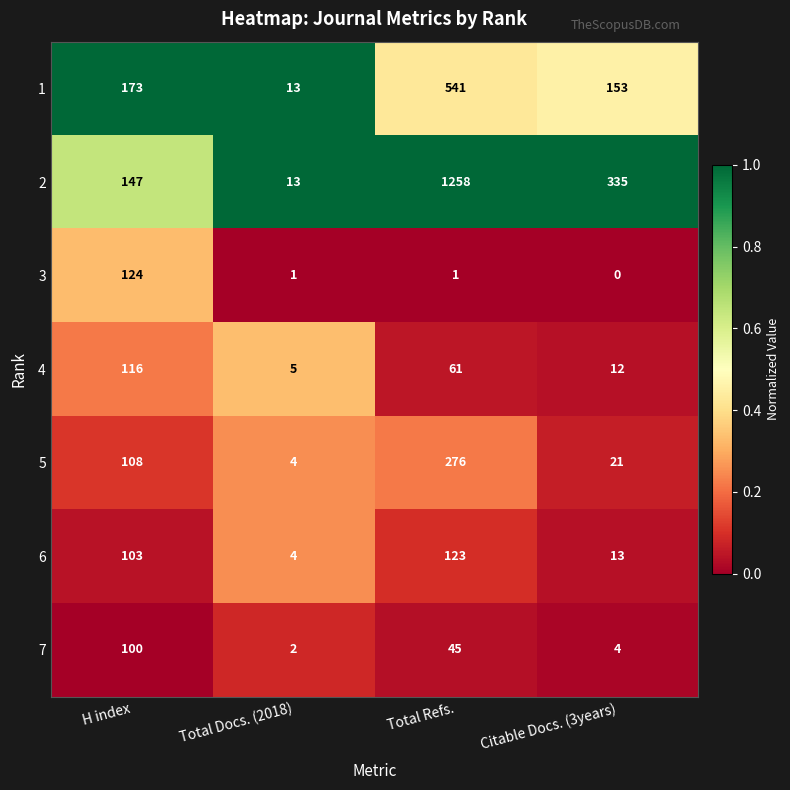

Which series has the largest total across all categories?

2